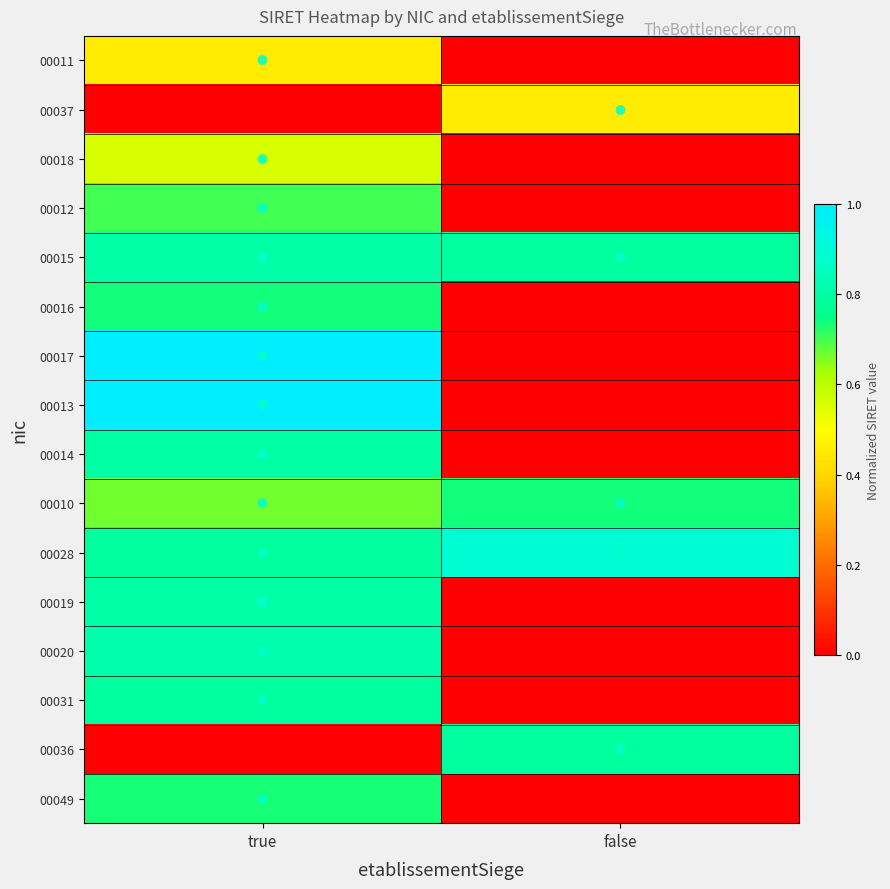

What is the total value across all series at true?

10.7